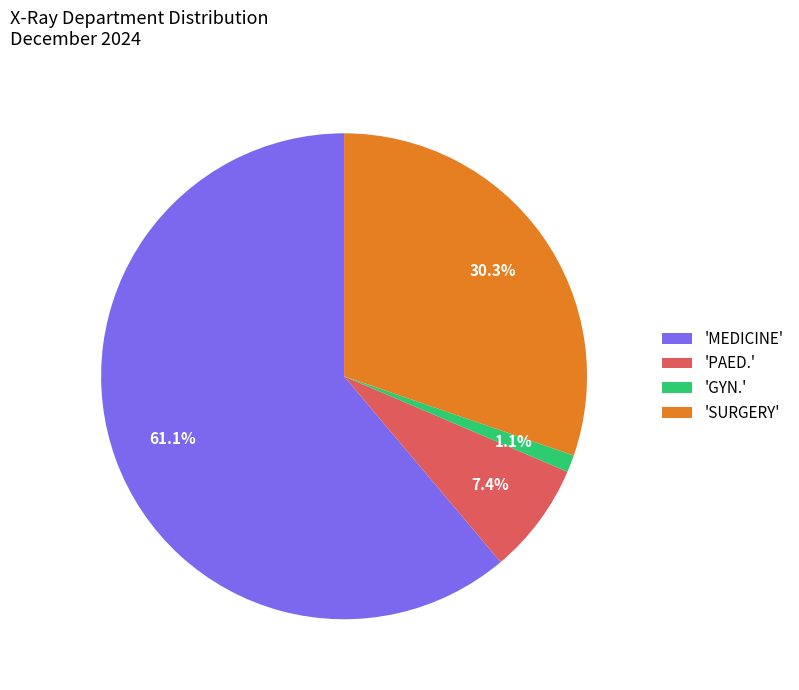

Does 'MEDICINE' represent more than half of the total?

Yes